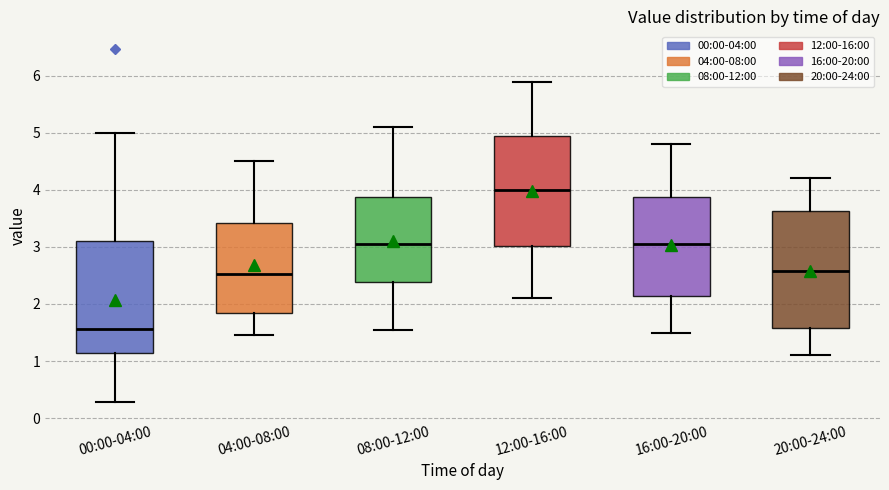

Where does the upper whisker of the box for 00:00-04:00 end on the y-axis? The values are not printed on the chart, so give them approximately, as read against the axis.

5.0